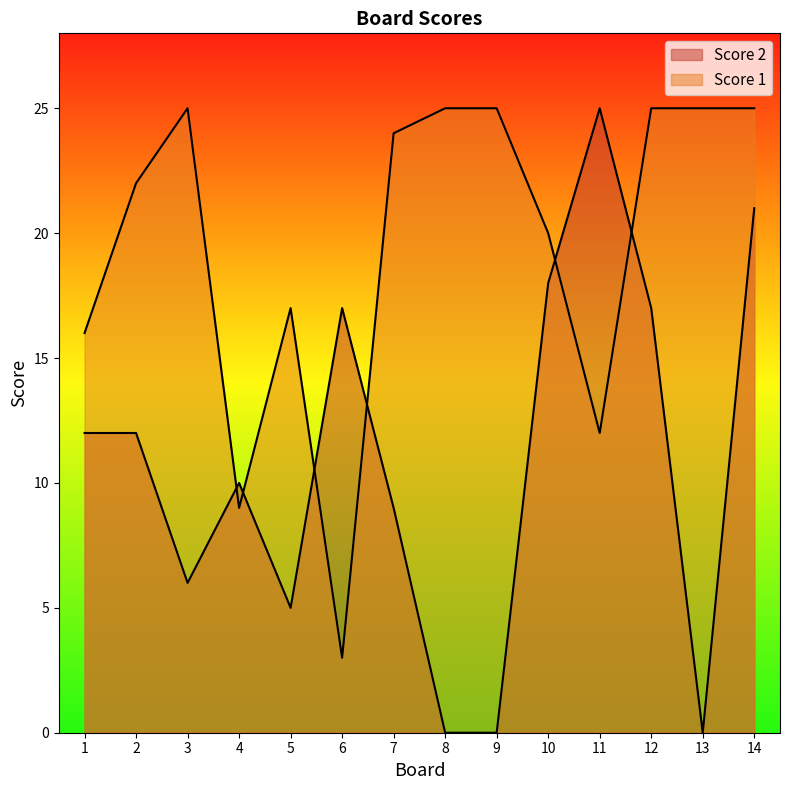

Which label corresponds to the largest value in the chart?

3